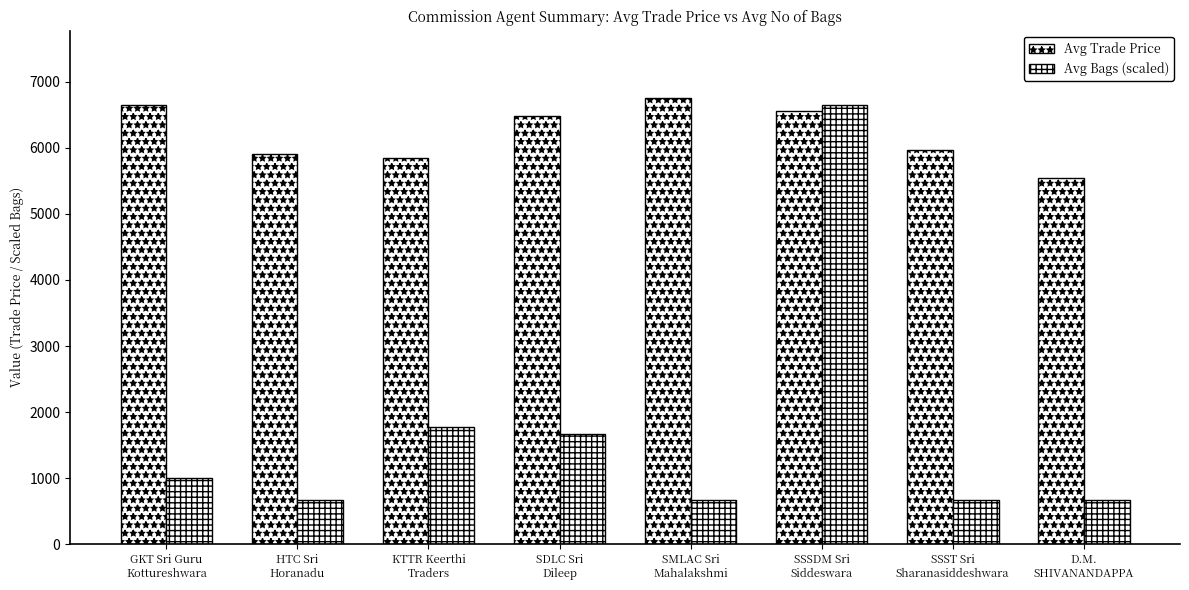

What is the value of the Avg Bags (scaled) bar at the 6th from the left?

6655.0